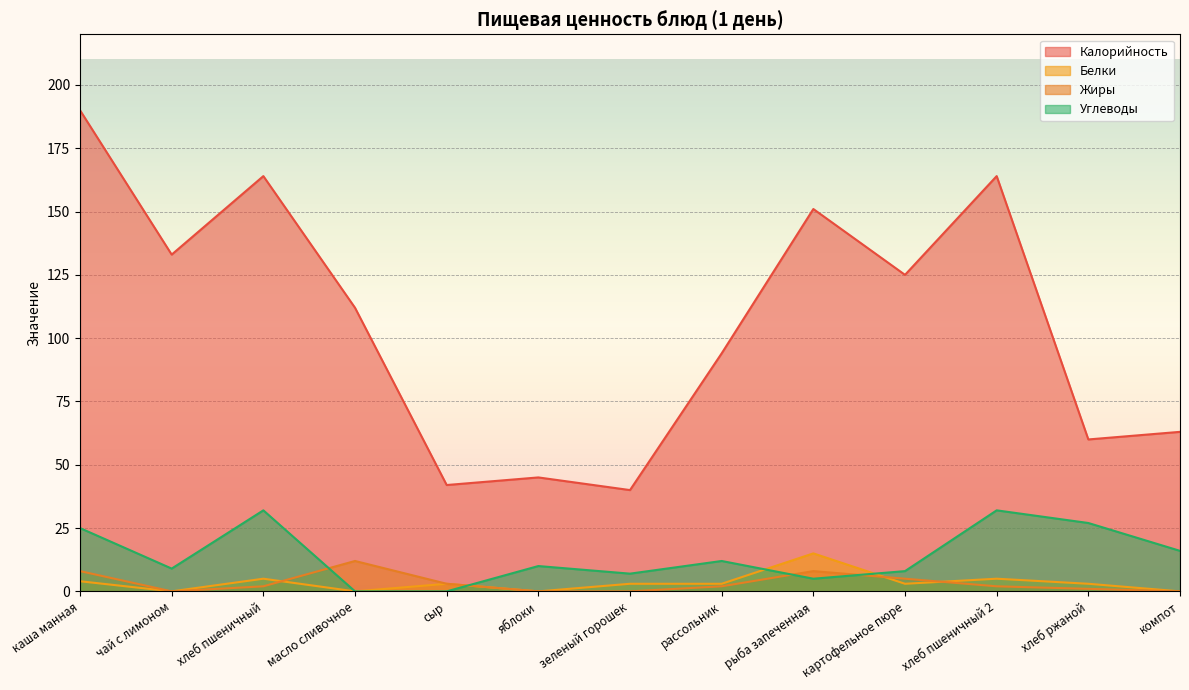

At which category does the chart reach its minimum across all series?

чай с лимоном